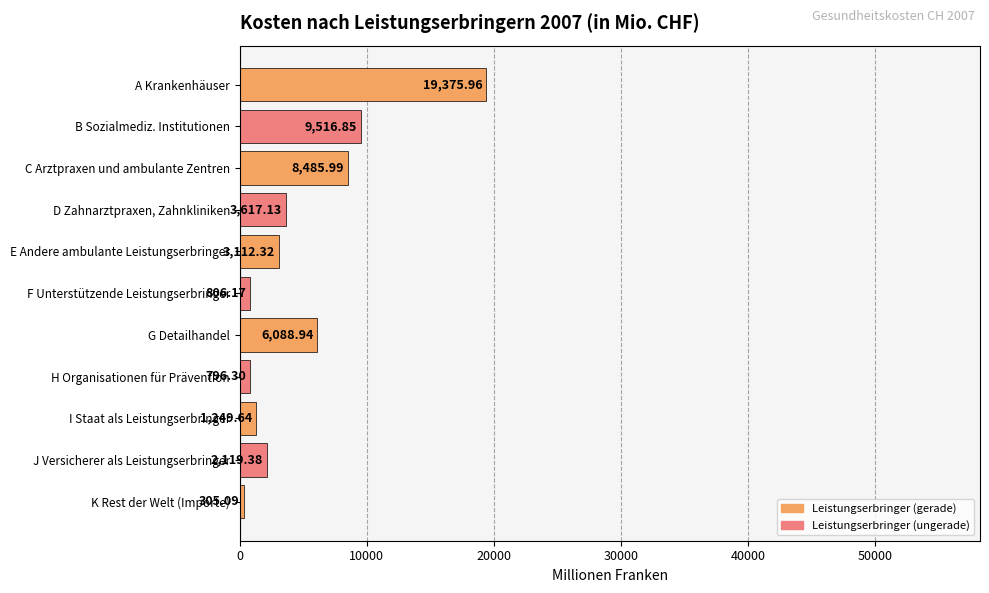

What is the average value?

5043.1